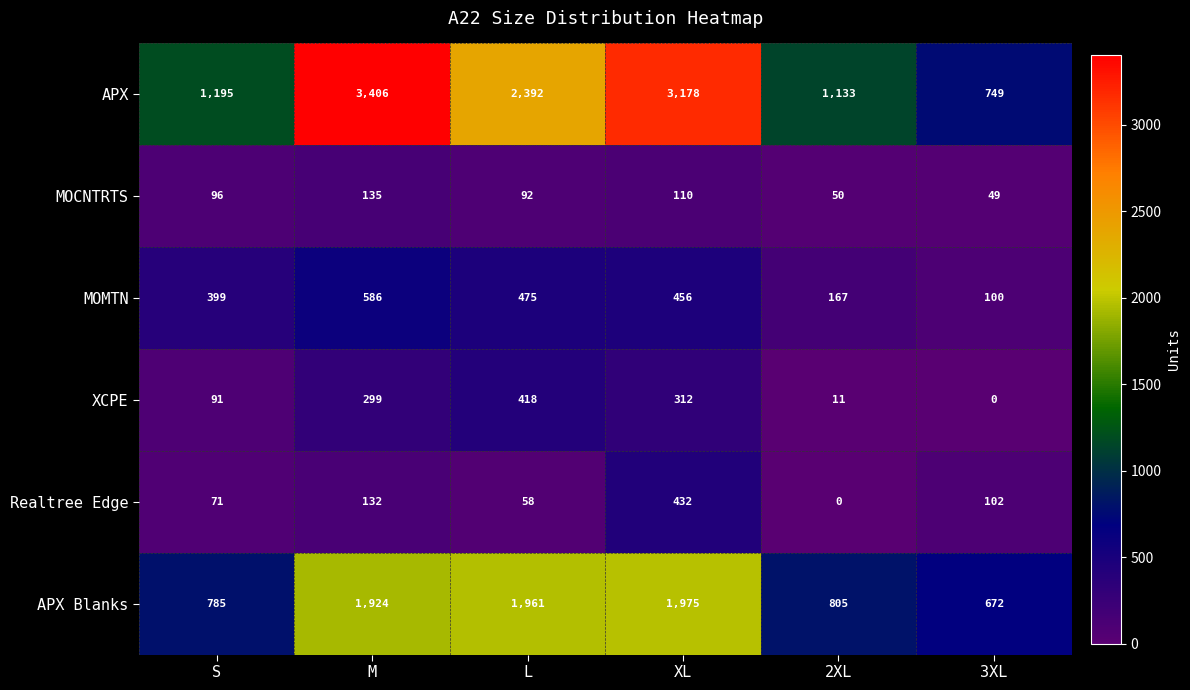

At which label does MOMTN first exceed 456?

M